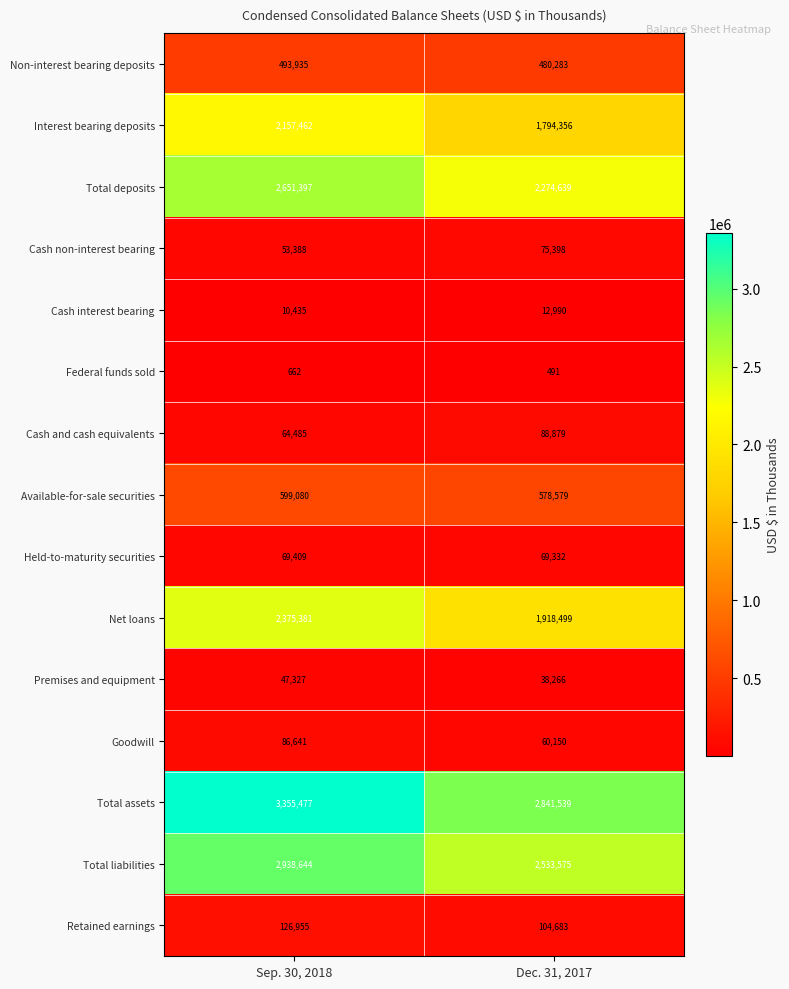

Which series has the largest total across all categories?

Total assets